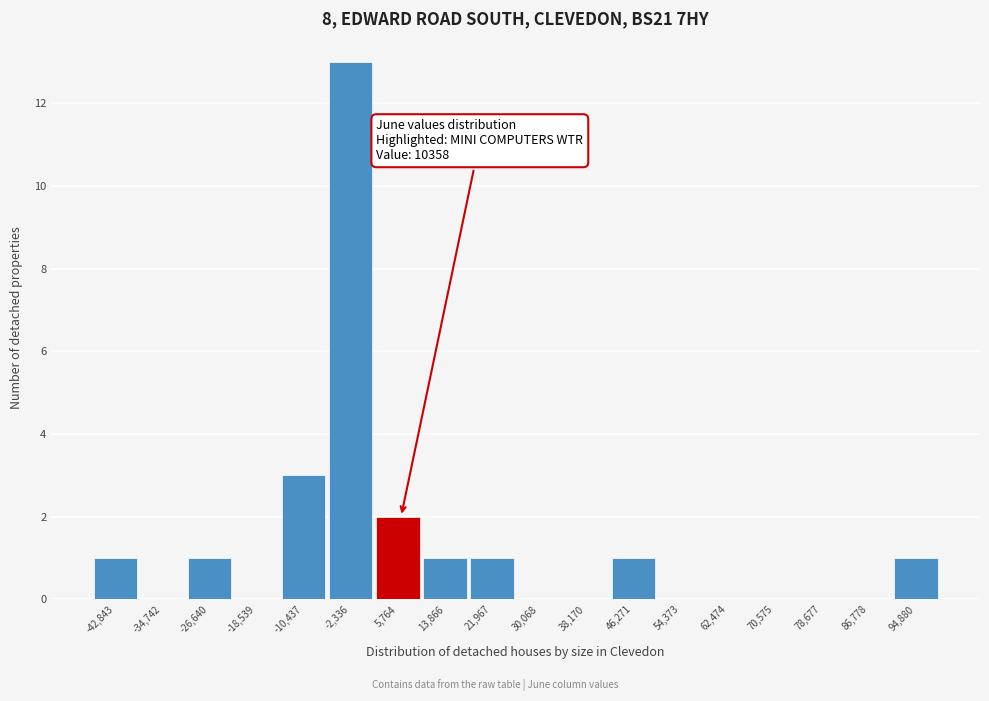

Reading right to left, transcribe all the data shown in this chart.

94,880=1	86,778=0	78,677=0	70,575=0	62,474=0	54,373=0	46,271=1	38,170=0	30,068=0	21,967=1	13,866=1	5,764=2	-2,336=13	-10,437=3	-18,539=0	-26,640=1	-34,742=0	-42,843=1